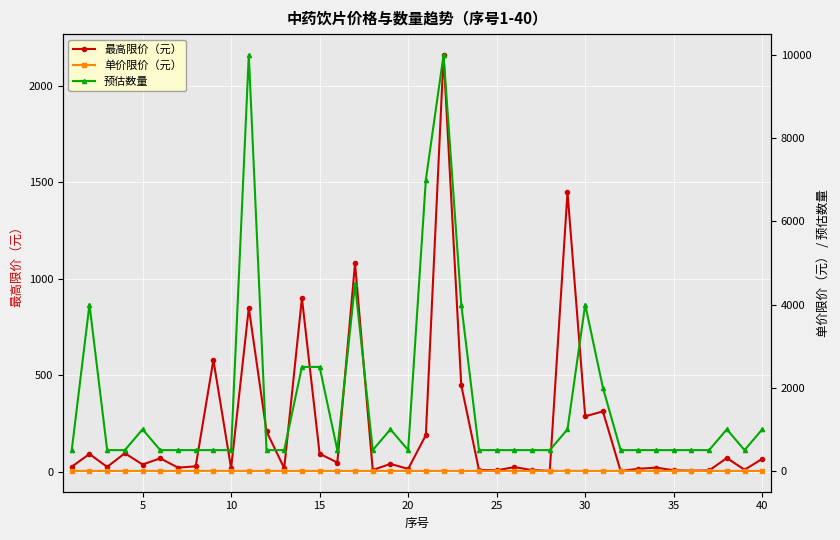

True or false: 最高限价（元） has more than 0 interior local peaks.

True